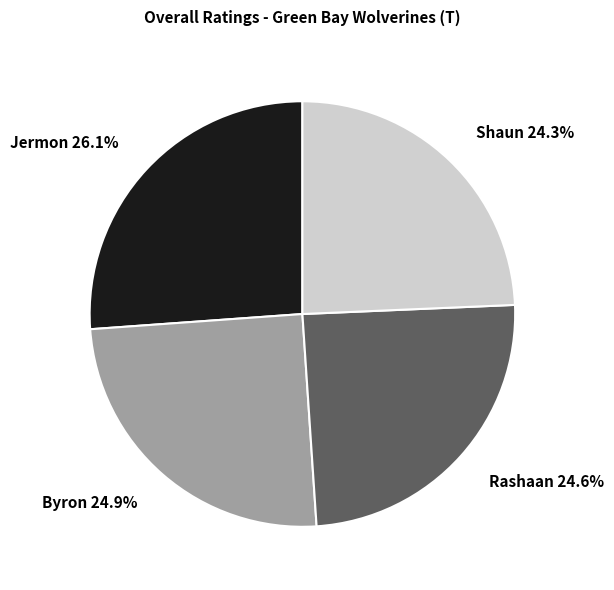

How many slices are in this pie chart?

4